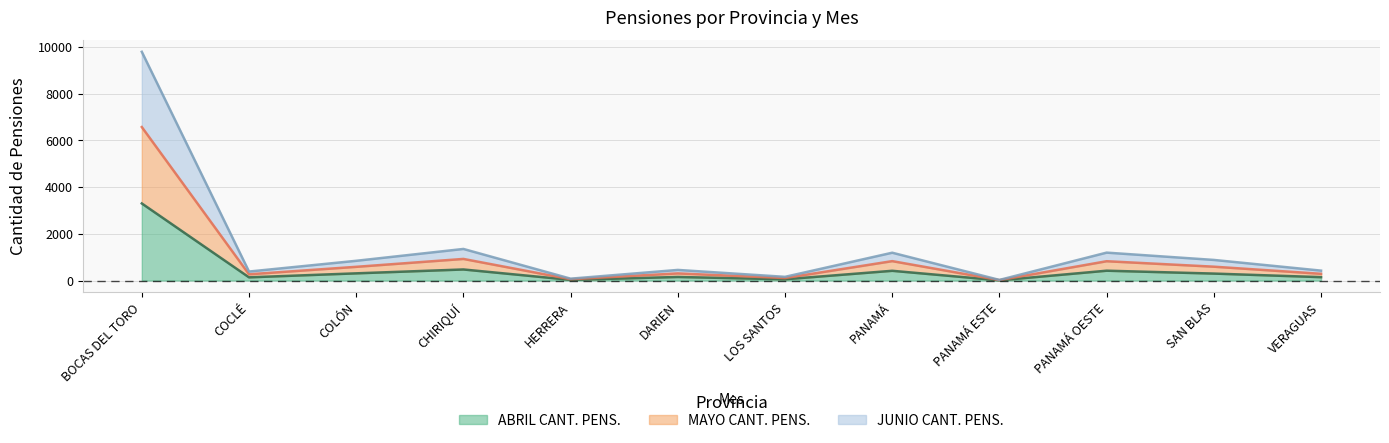

Which category has the highest value in the ABRIL CANT. PENS. series?

BOCAS DEL TORO